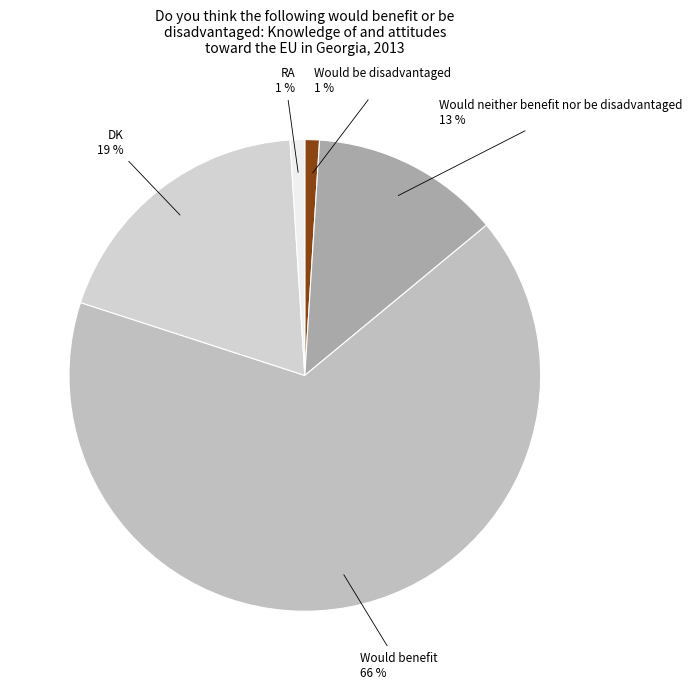

What percentage is the Would benefit slice, to the nearest percent?

66%